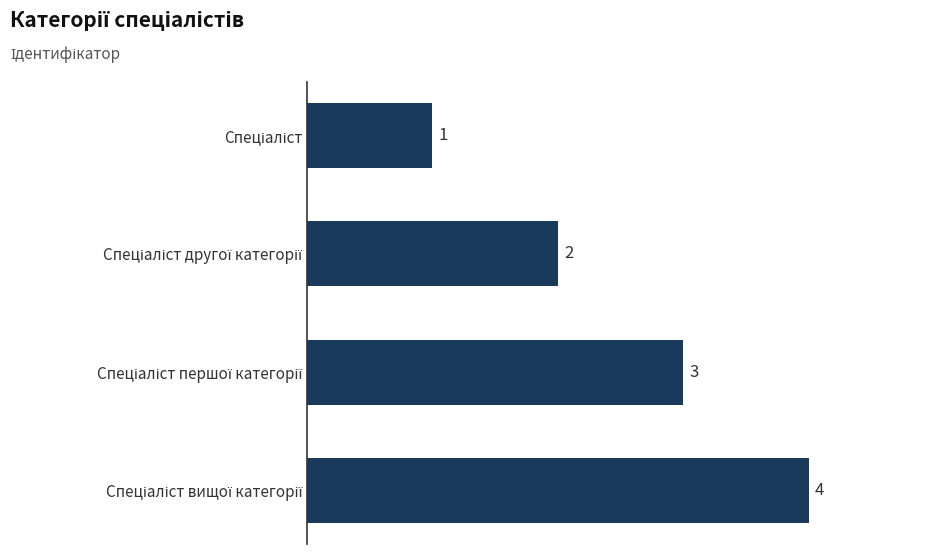

How many values are between 2 and 4?

3